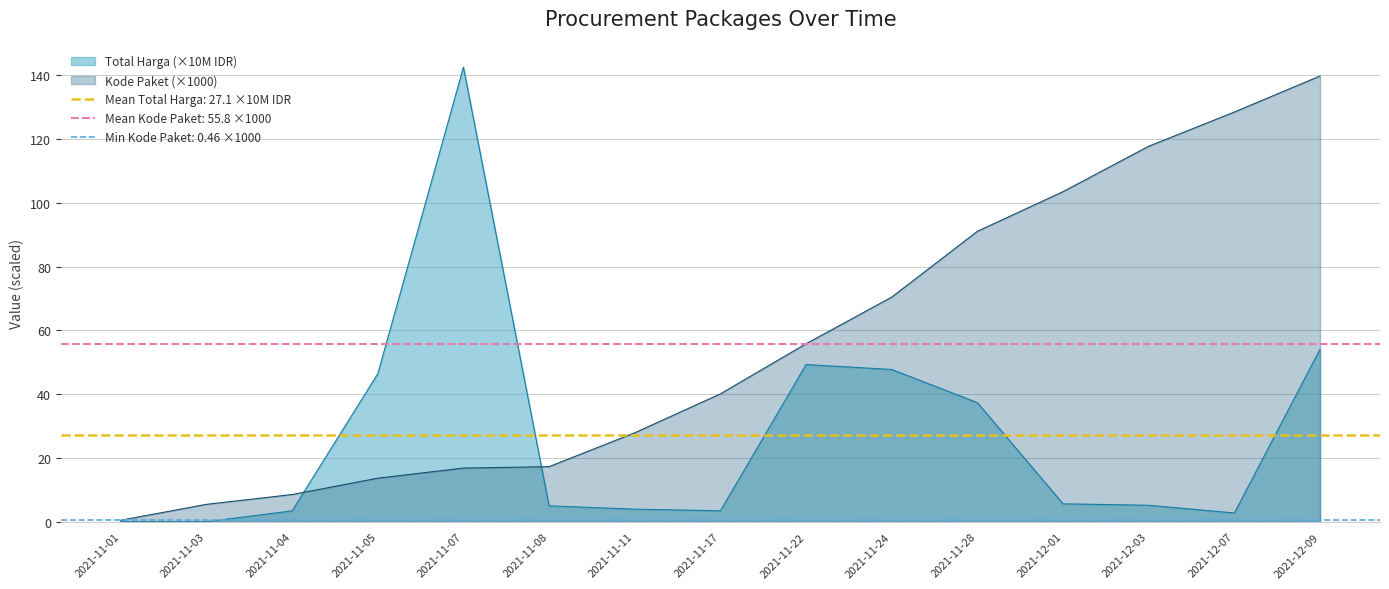

At which label does Kode Paket reach its peak?

2021-12-09